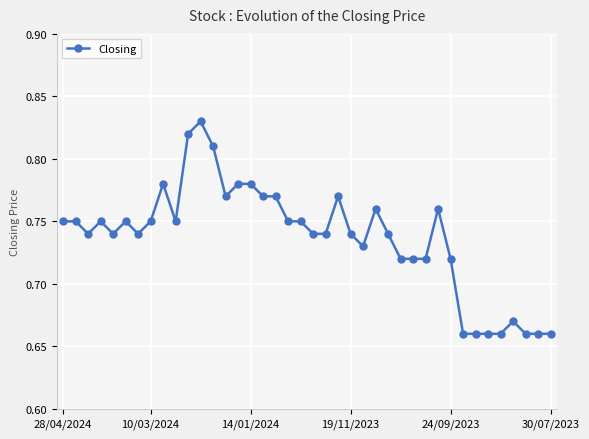

Count the Closing values in the range 0 to 1.

40